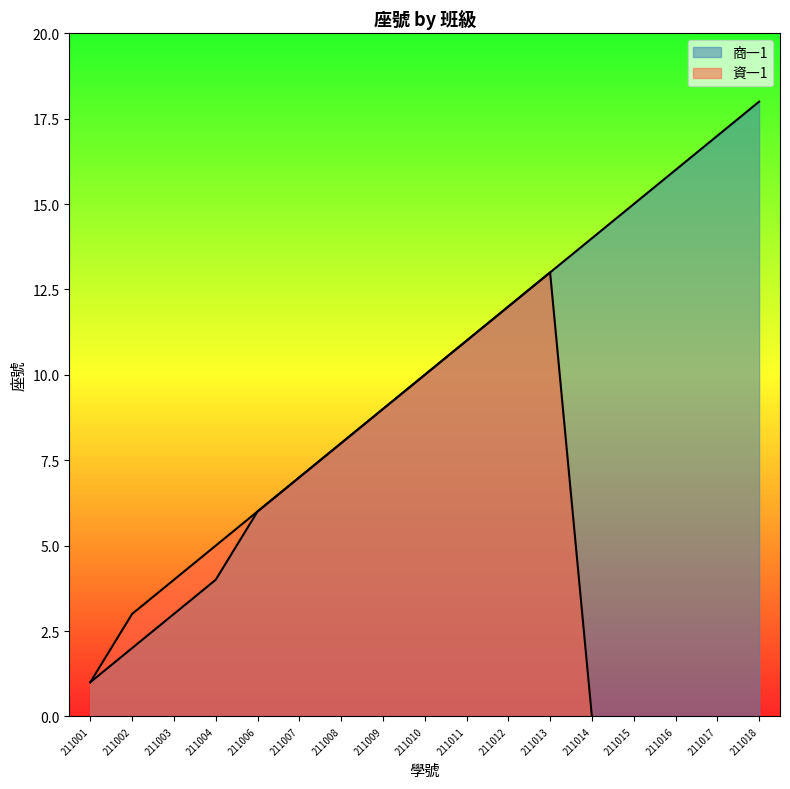

Between 211002 and 211011, which is larger?

211011